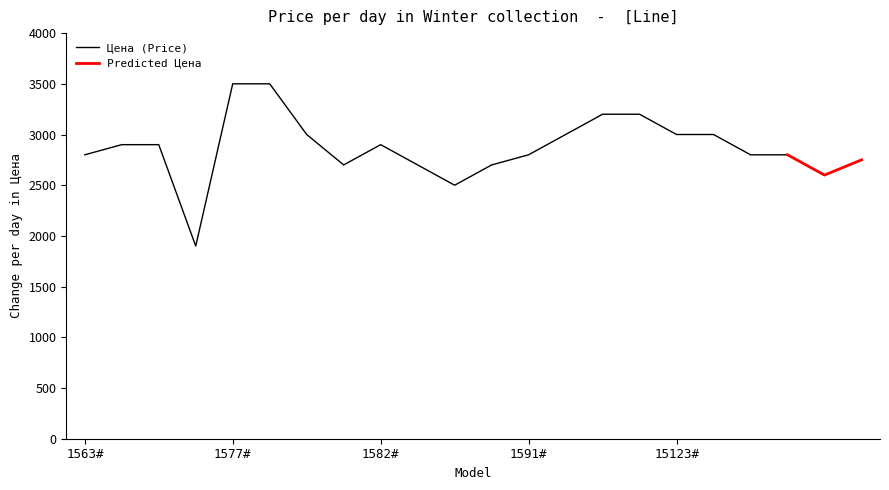

What is the average value?

2890